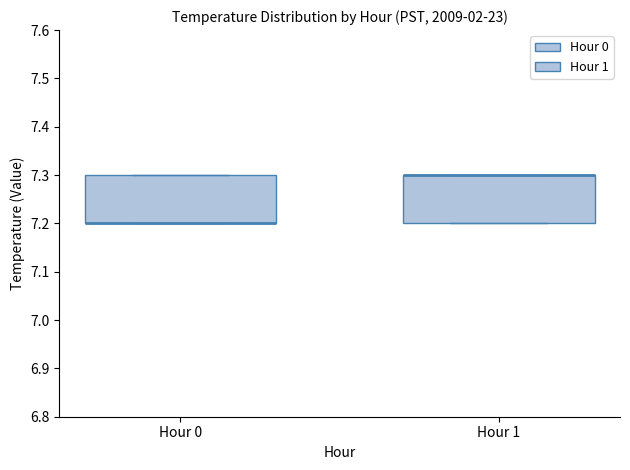

Where is the lower edge of the box for Hour 0 on the y-axis? The values are not printed on the chart, so give them approximately, as read against the axis.

7.2